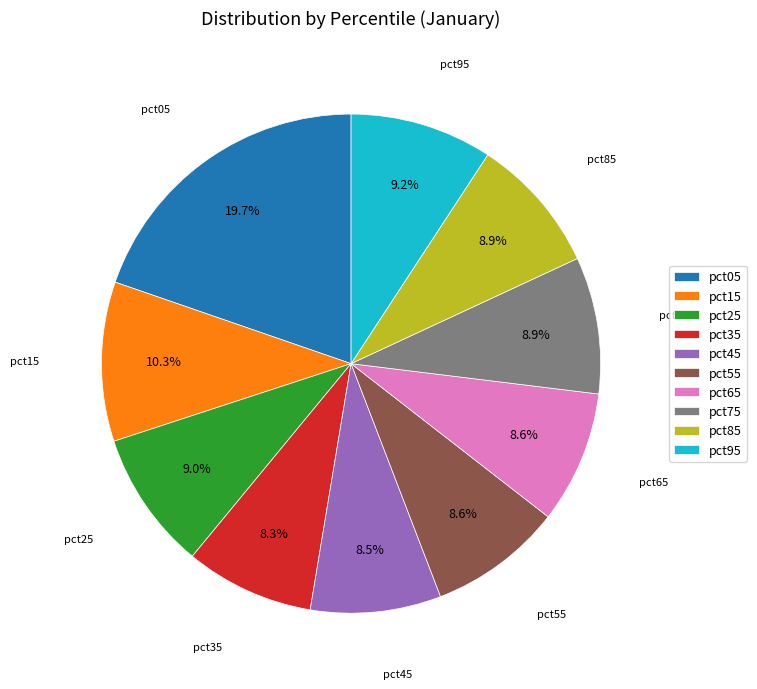

Which slice is the largest?

pct05